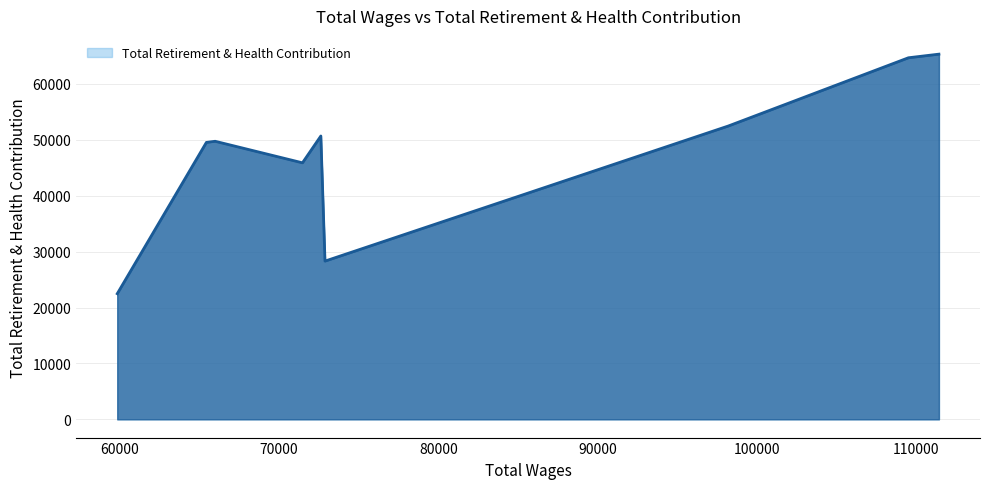

What is the greatest value displayed?

65329